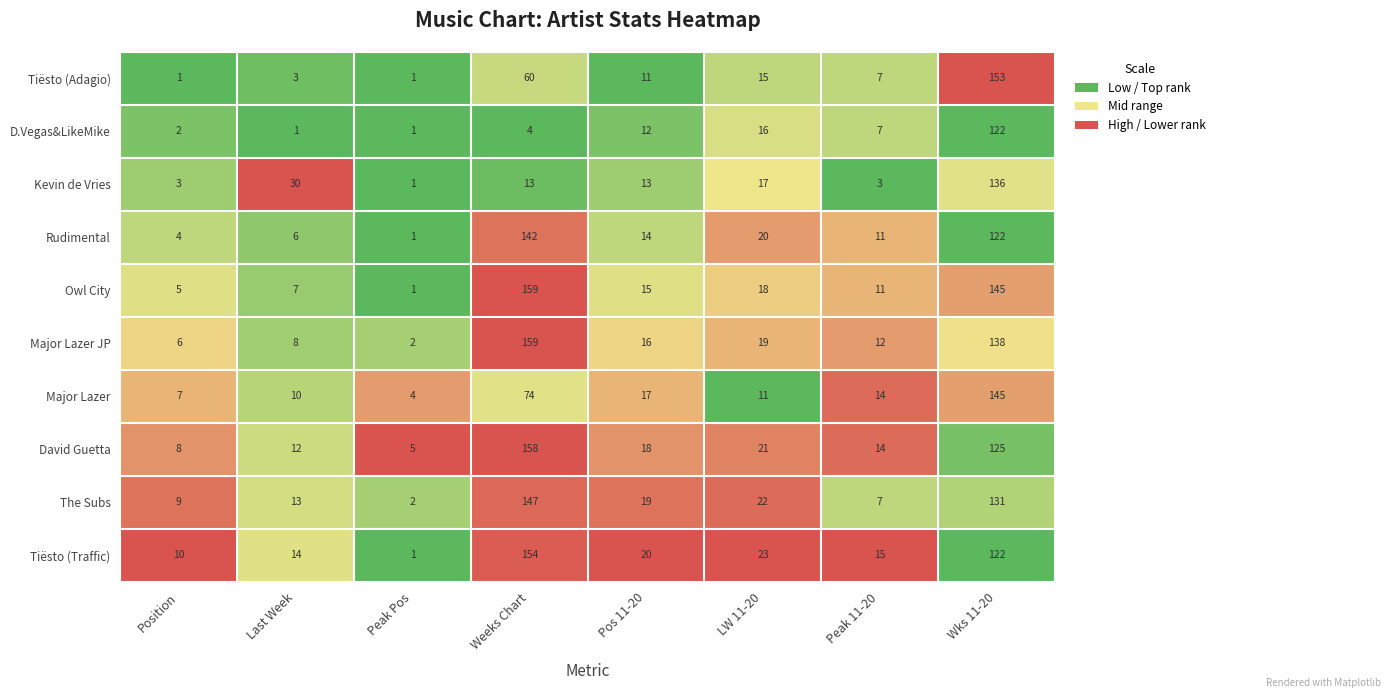

What is the average value of the Tiësto (Adagio) series?

31